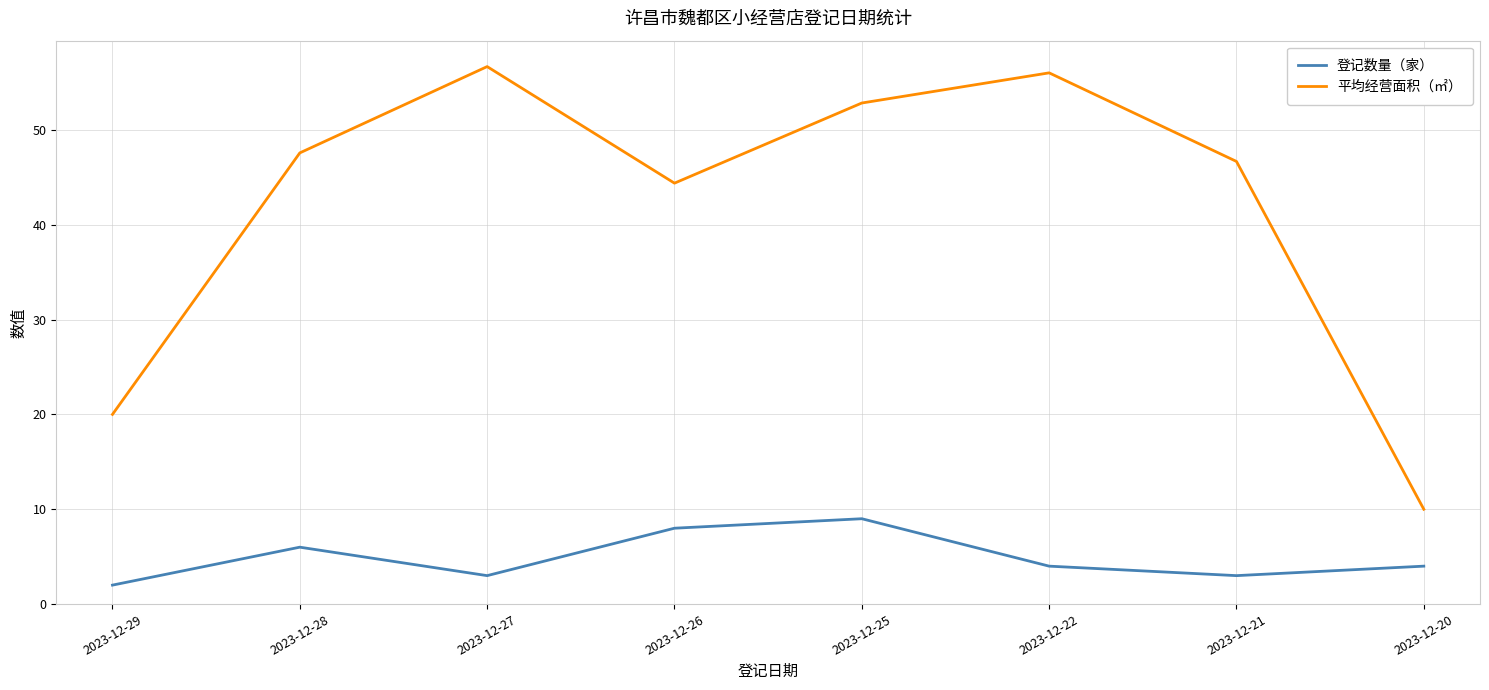

How many series are shown in this chart?

2